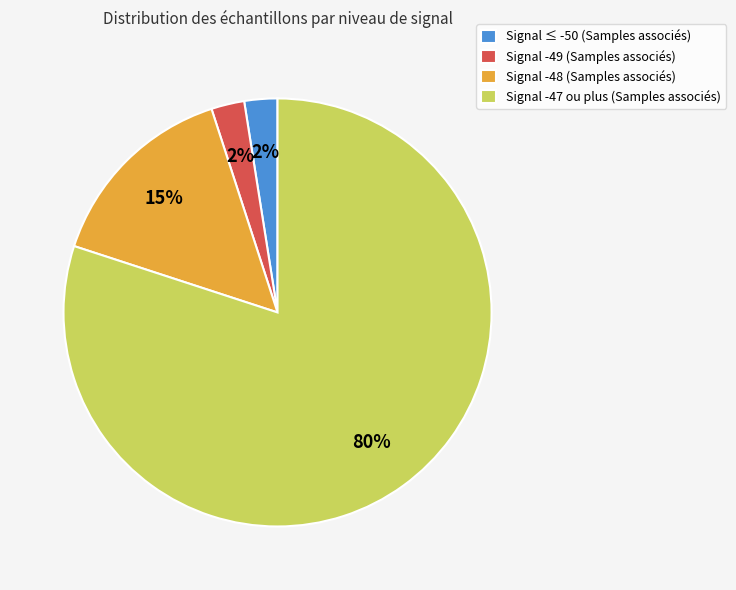

To the nearest percent, what is the average slice percentage?

25%